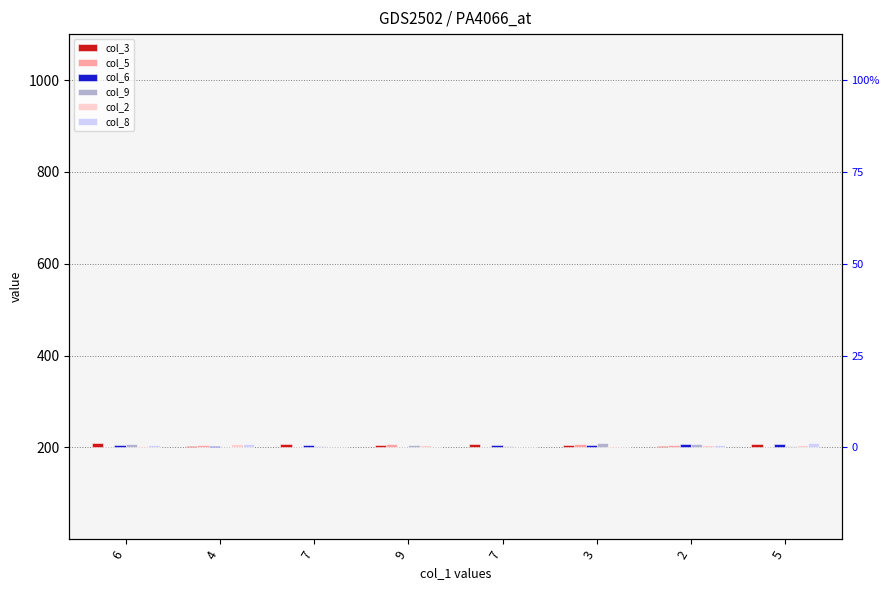

How many bars are there in total?

48